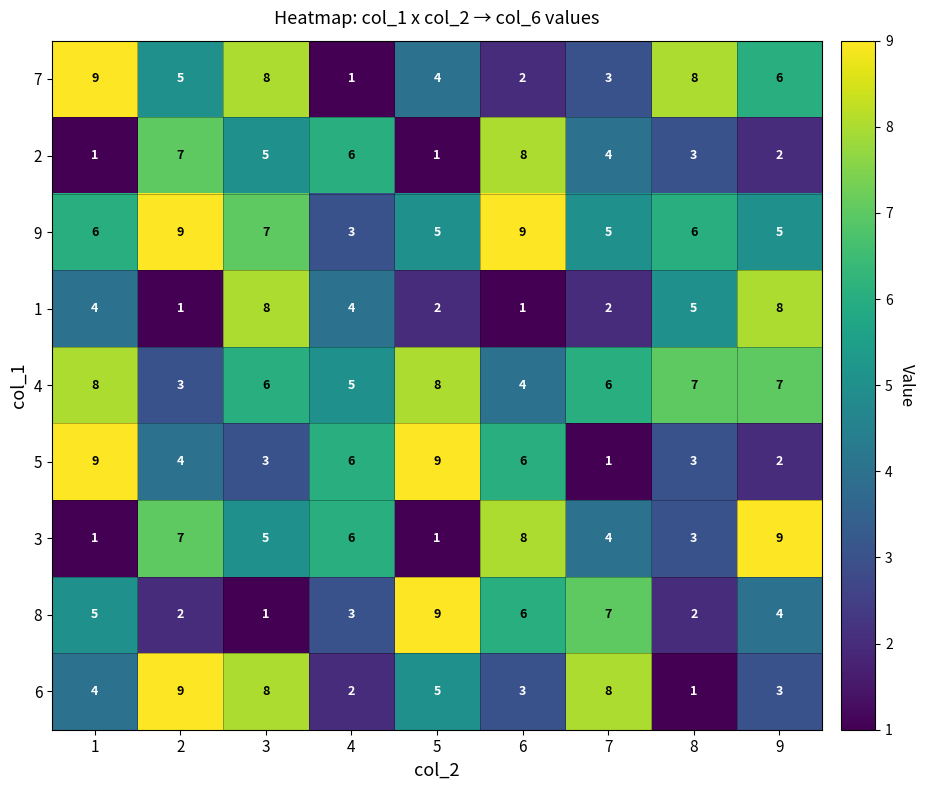

How many values in the 8 series are below 4?

4